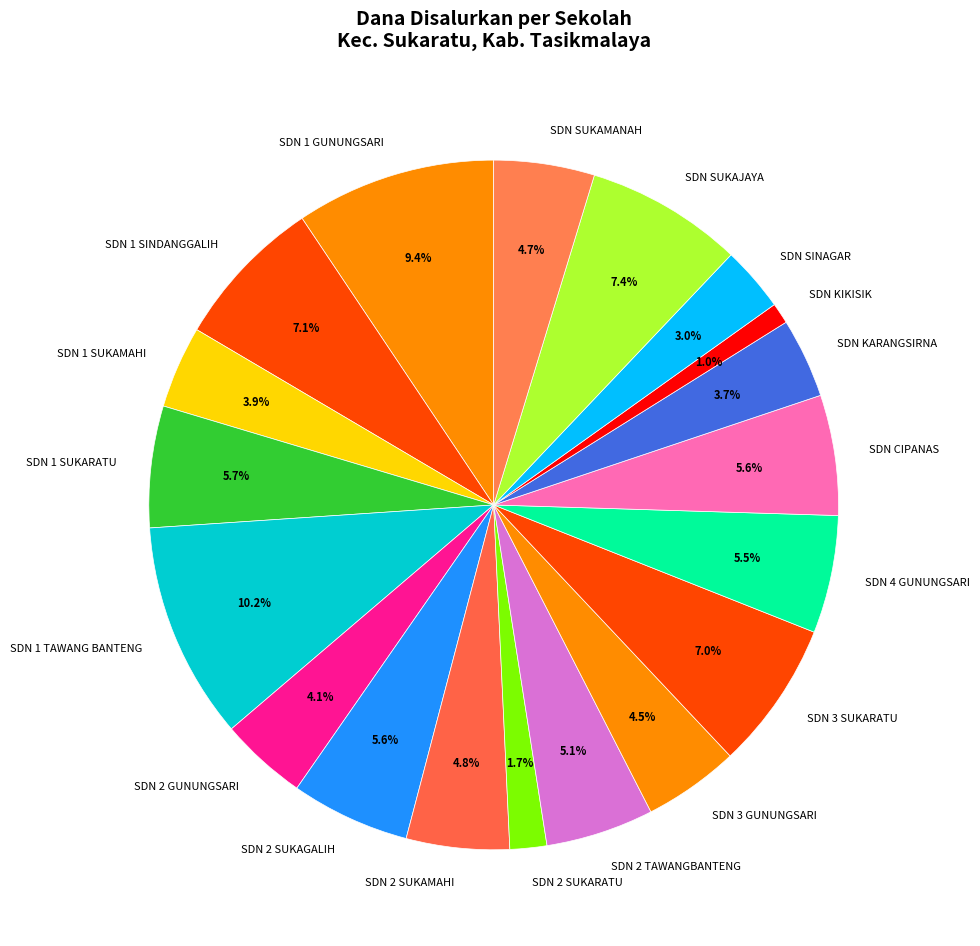

What is the total percentage of SDN SINAGAR and SDN 3 GUNUNGSARI?

7.5%